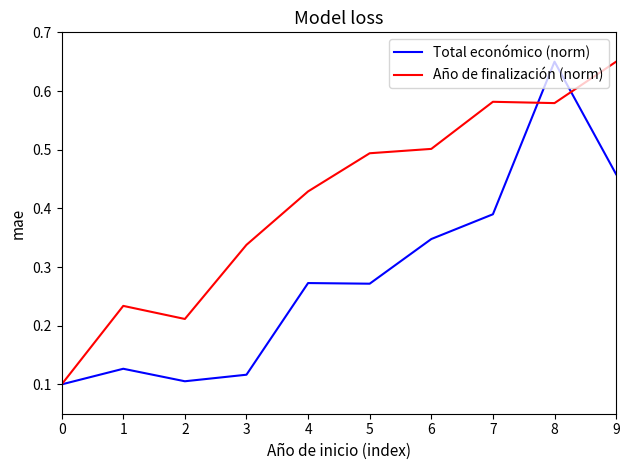

Which series changed the most between 1 and 9?

Año de finalización (norm)